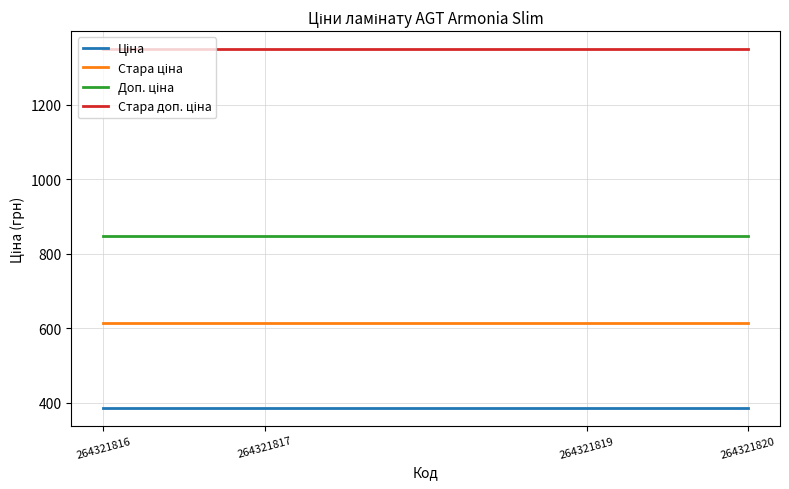

The value of Стара ціна at 264321816 is 615.1. True or false?

True